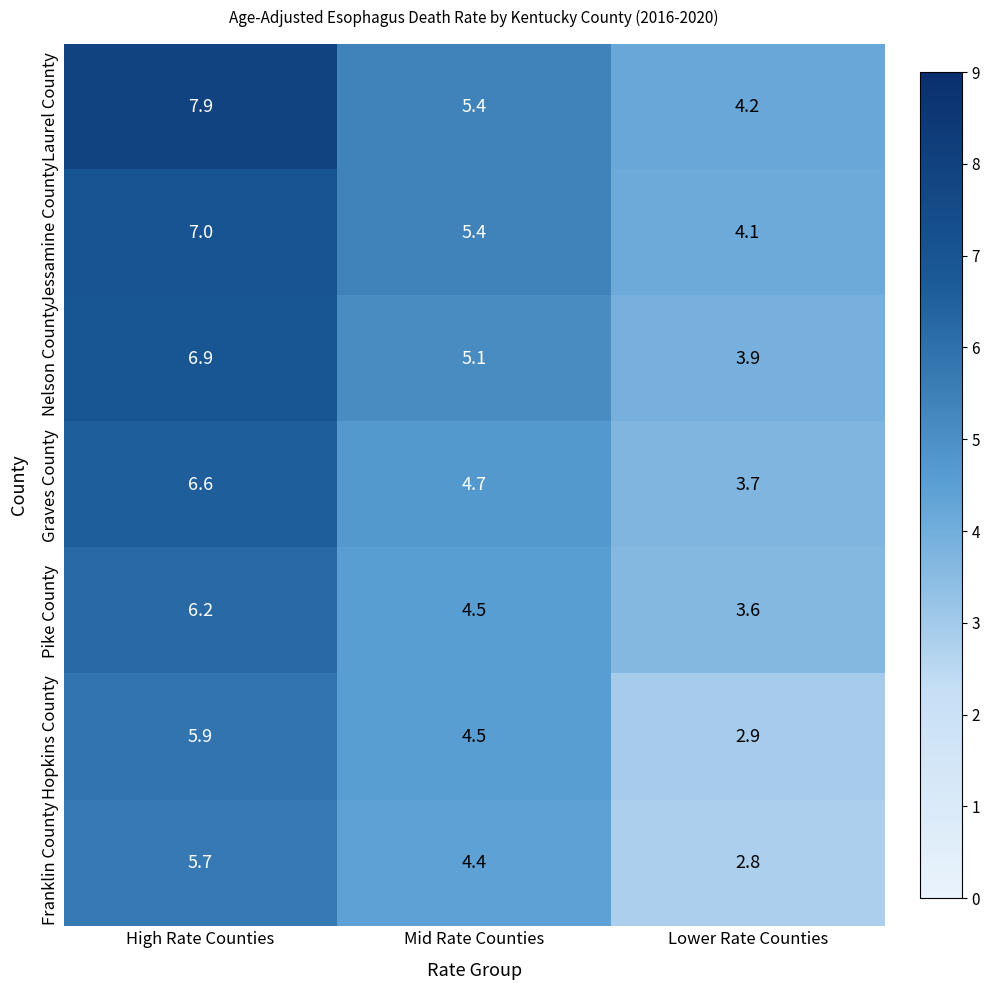

How many distinct data groups are displayed?

7